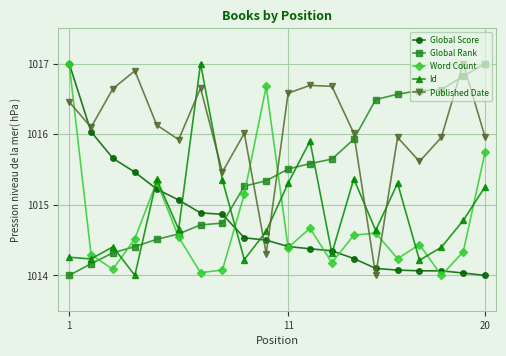

Which series has the largest total across all categories?

Published Date